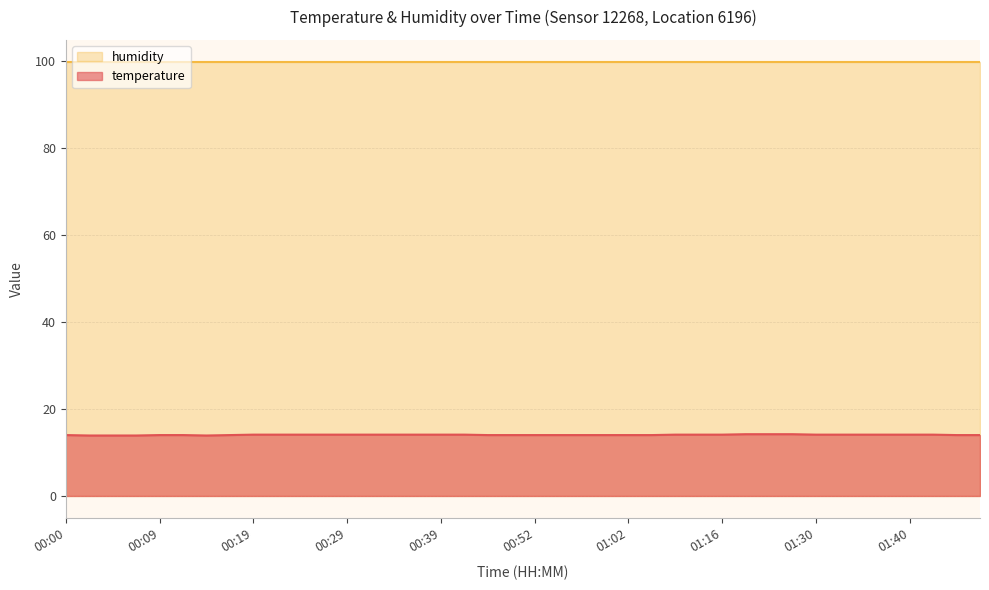

What is the smallest value displayed?

13.9